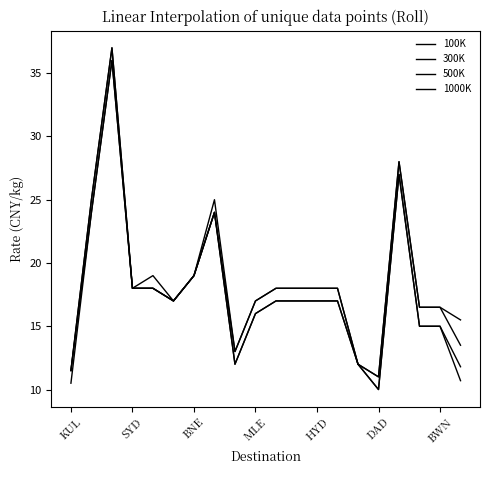

True or false: 1000K and 300K cross at least once.

False